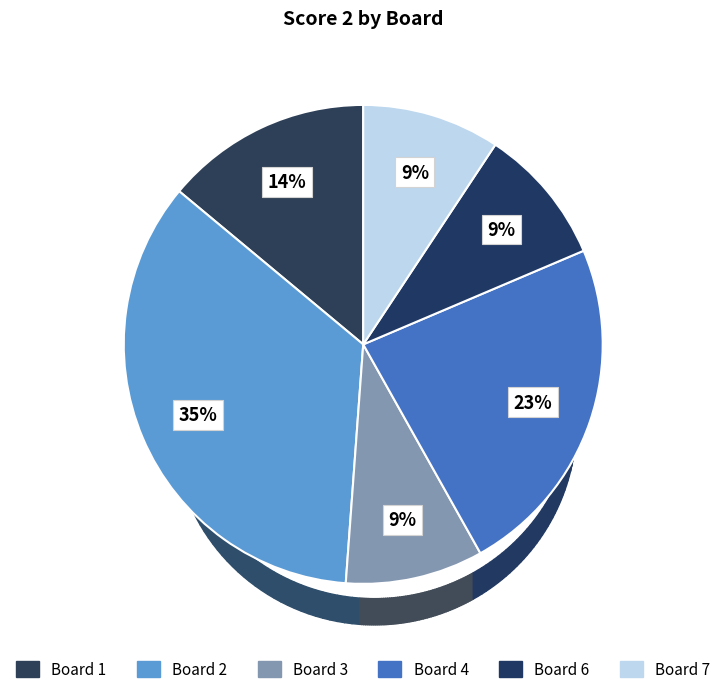

How many segments does this pie chart have?

6